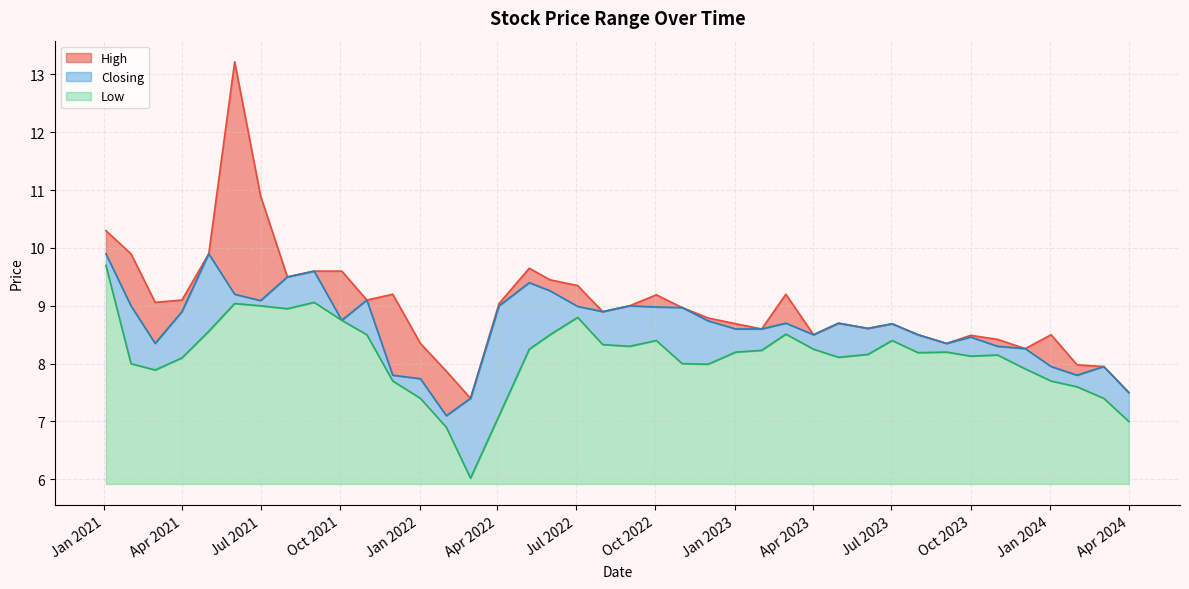

What is the spread (max minus min) of values at 01/02/2022?

1.0